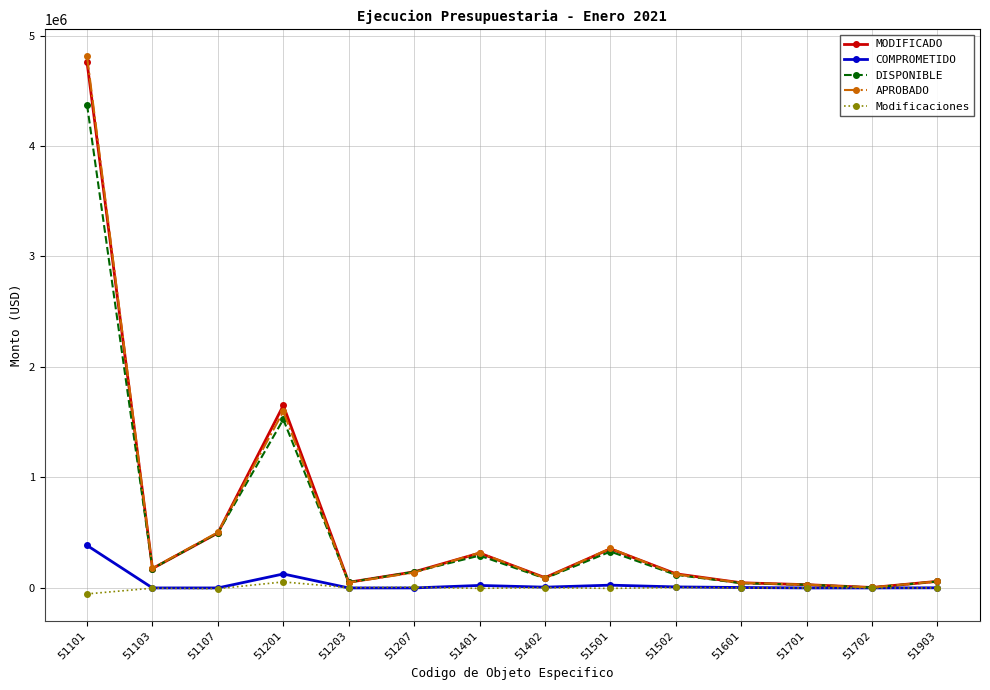

Which label corresponds to the largest value in the chart?

51101